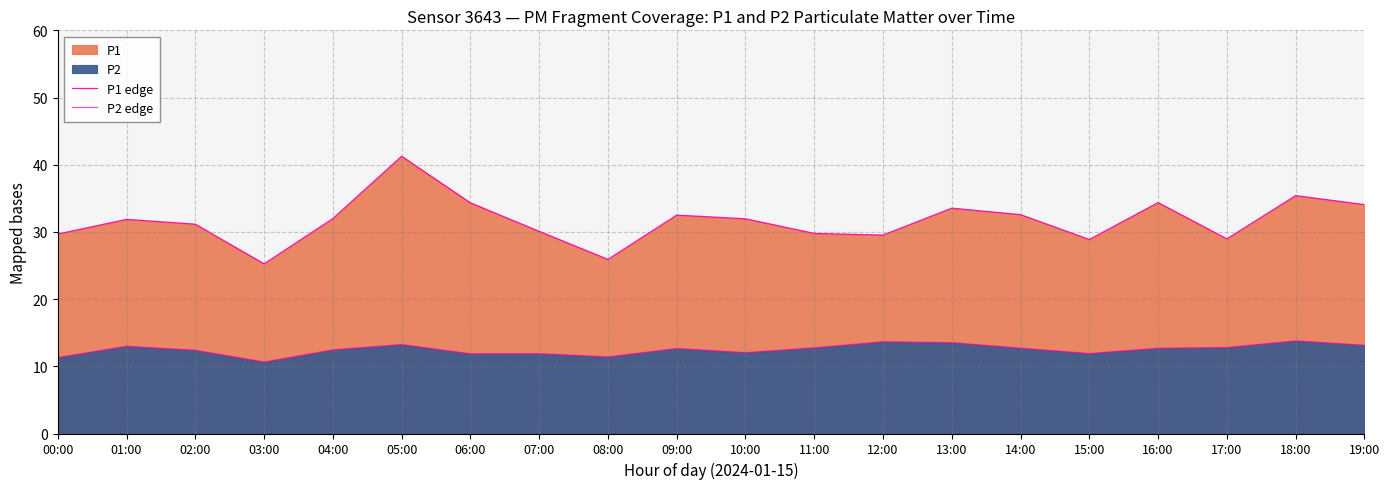

Reading left to right, what are all the values shown in this chart?

P1 edge: 29.7	31.9	31.1	25.2	32.0	41.3	34.3	30.1	25.9	32.5	32.0	29.8	29.5	33.5	32.6	28.9	34.4	29.0	35.4	34.1
P2 edge: 11.3	13.0	12.4	10.6	12.4	13.2	11.9	11.9	11.4	12.6	12.0	12.8	13.7	13.5	12.7	11.9	12.7	12.8	13.8	13.1